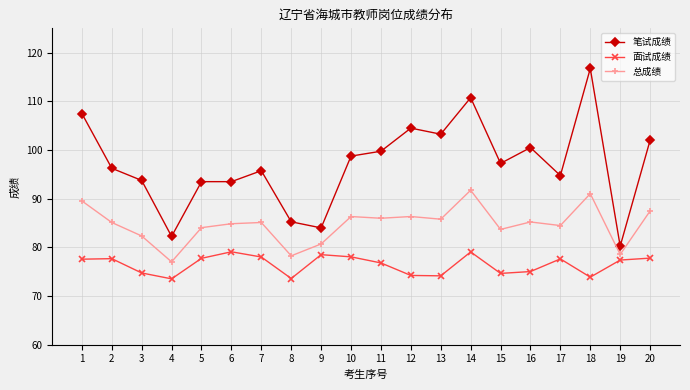

What is the maximum value for 面试成绩?

79.1